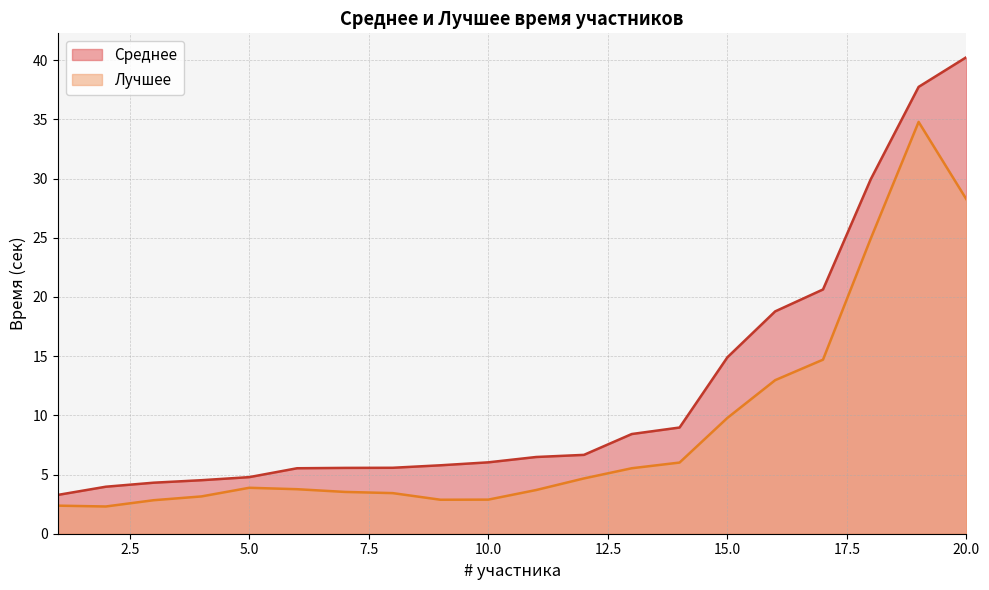

What is the difference between the maximum and minimum values in the Лучшее series?

32.5